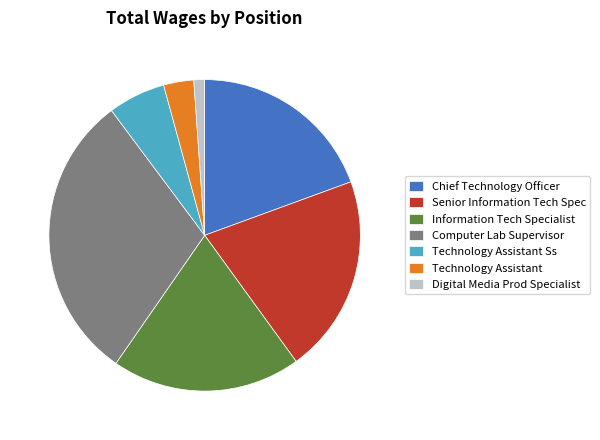

Is the sum of Chief Technology Officer and Technology Assistant Ss greater than half?

No